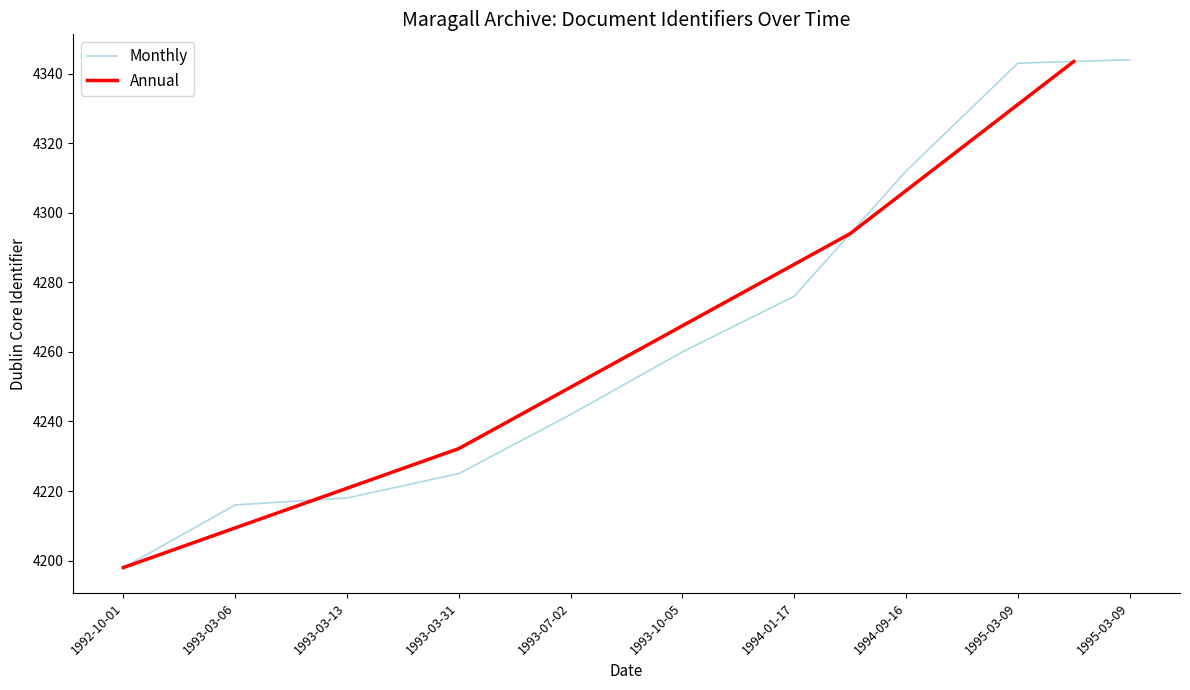

True or false: the data shows 6620 at 1994-01-17.

False